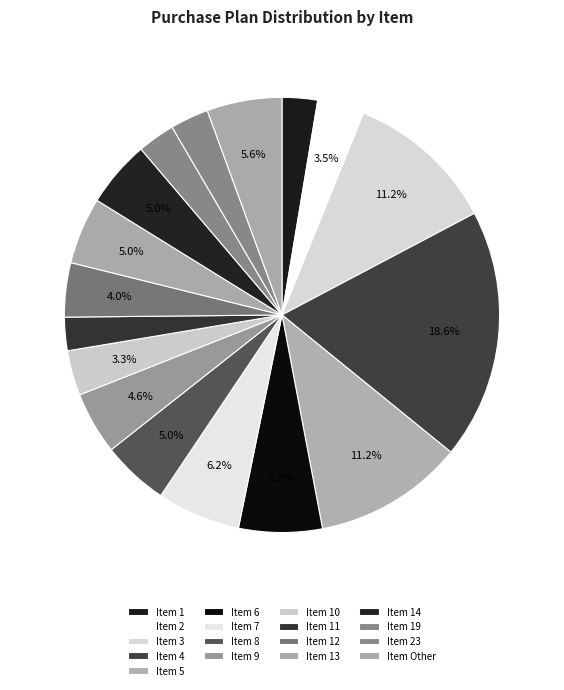

How many slices are in this pie chart?

17